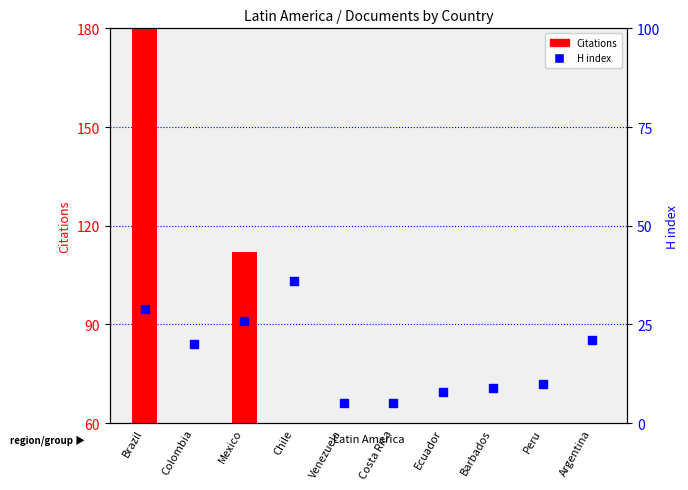

What are all the series names shown in the legend?

Citations, H index